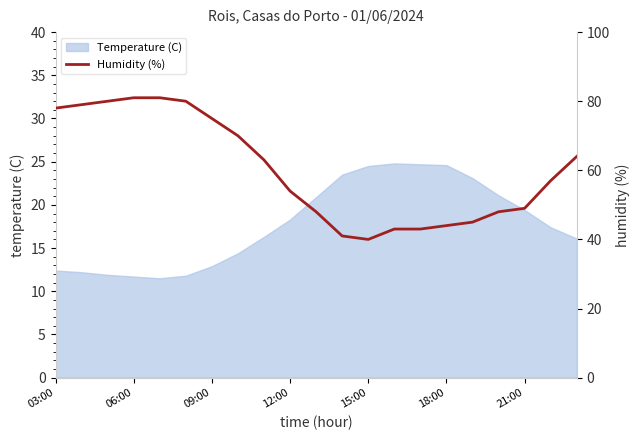

Count the number of categories in the chart.

21